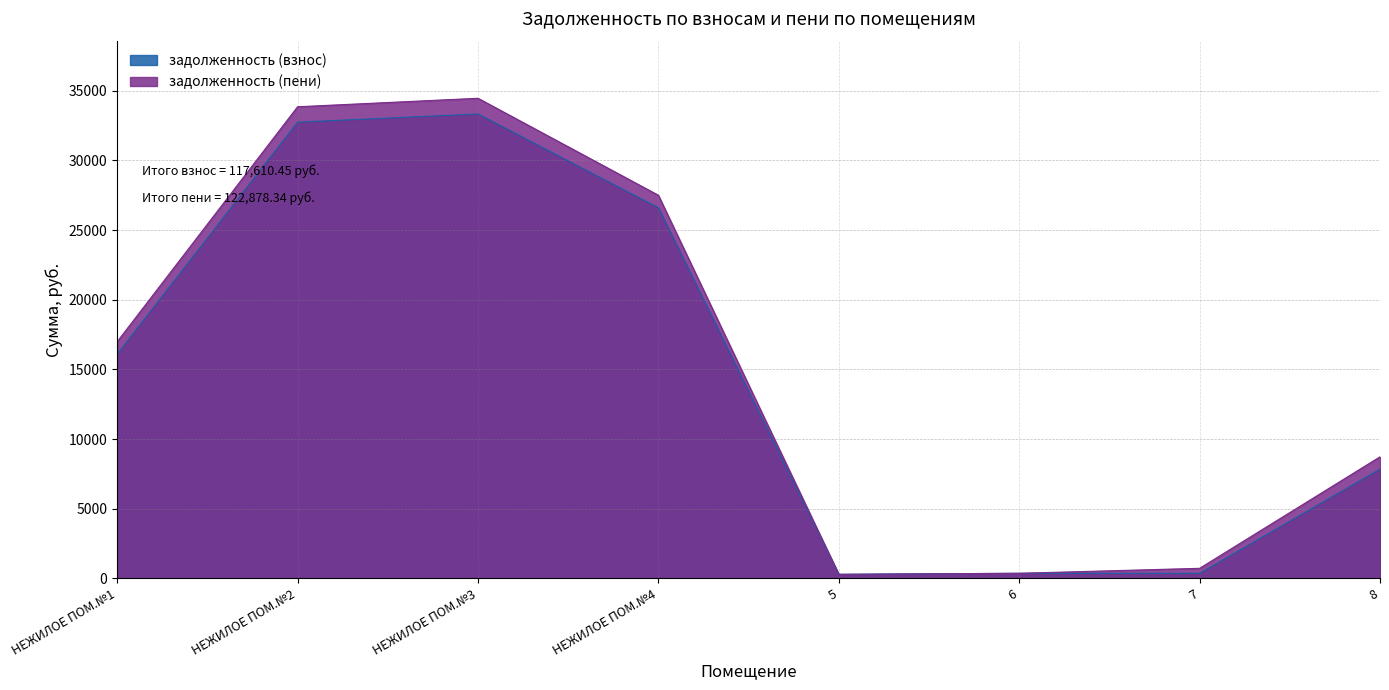

Which label corresponds to the largest value in the chart?

НЕЖИЛОЕ ПОМ.№3